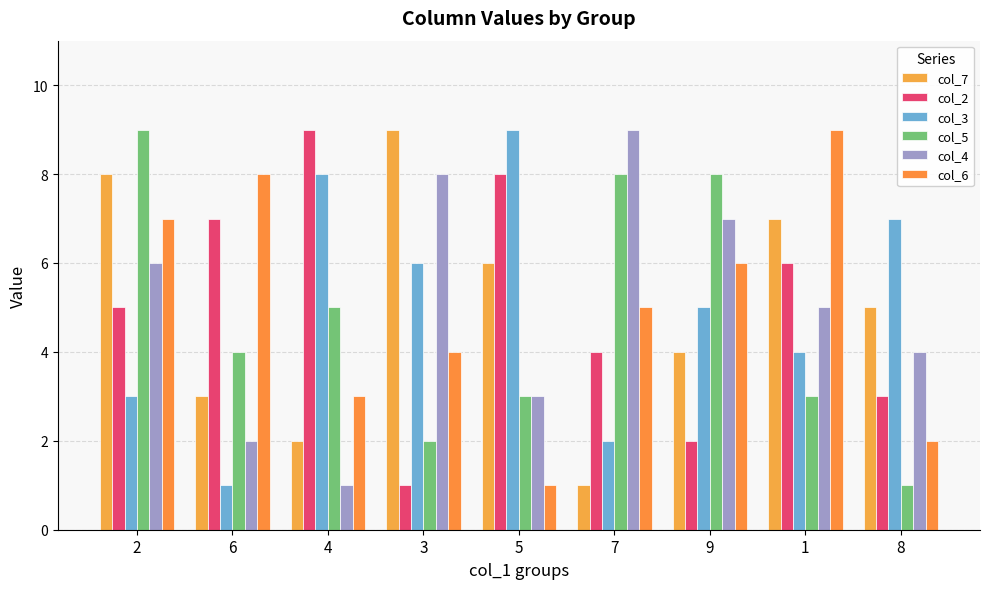

What is the maximum value for col_2?

9